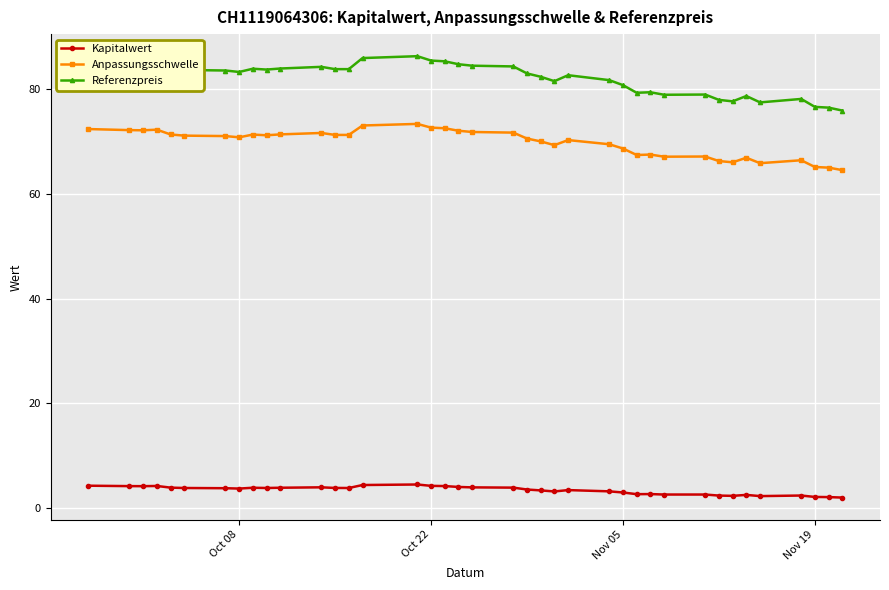

True or false: Referenzpreis and Anpassungsschwelle cross at least once.

False